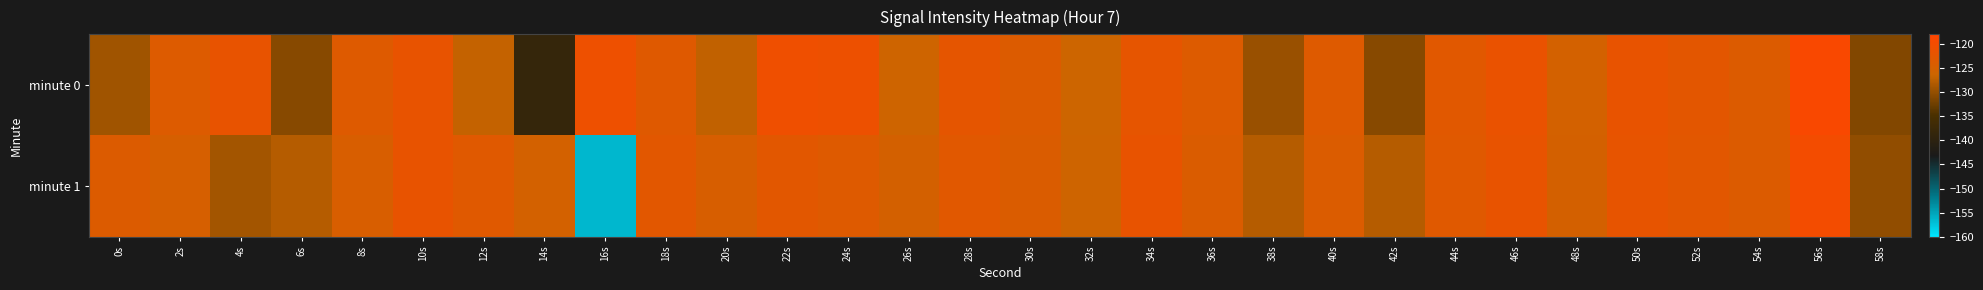

Reading left to right, what are all the values shown in this chart?

minute 0: 0s=-129.2	2s=-123.7	4s=-121.8	6s=-130.8	8s=-123.4	10s=-121.8	12s=-126.9	14s=-138.5	16s=-120.9	18s=-123.3	20s=-127.2	22s=-120.8	24s=-121.0	26s=-126.2	28s=-122.4	30s=-123.9	32s=-126.3	34s=-122.1	36s=-123.7	38s=-129.8	40s=-123.6	42s=-130.9	44s=-123.1	46s=-121.5	48s=-125.3	50s=-121.8	52s=-122.6	54s=-123.7	56s=-119.1	58s=-131.3
minute 1: 0s=-123.8	2s=-124.8	4s=-129.1	6s=-127.9	8s=-124.5	10s=-121.8	12s=-123.2	14s=-125.4	16s=-156.5	18s=-122.8	20s=-124.6	22s=-122.8	24s=-123.5	26s=-125.1	28s=-123.0	30s=-124.2	32s=-126.0	34s=-121.9	36s=-124.1	38s=-128.0	40s=-123.9	42s=-128.0	44s=-123.2	46s=-121.9	48s=-125.1	50s=-121.9	52s=-122.8	54s=-123.8	56s=-119.9	58s=-130.3